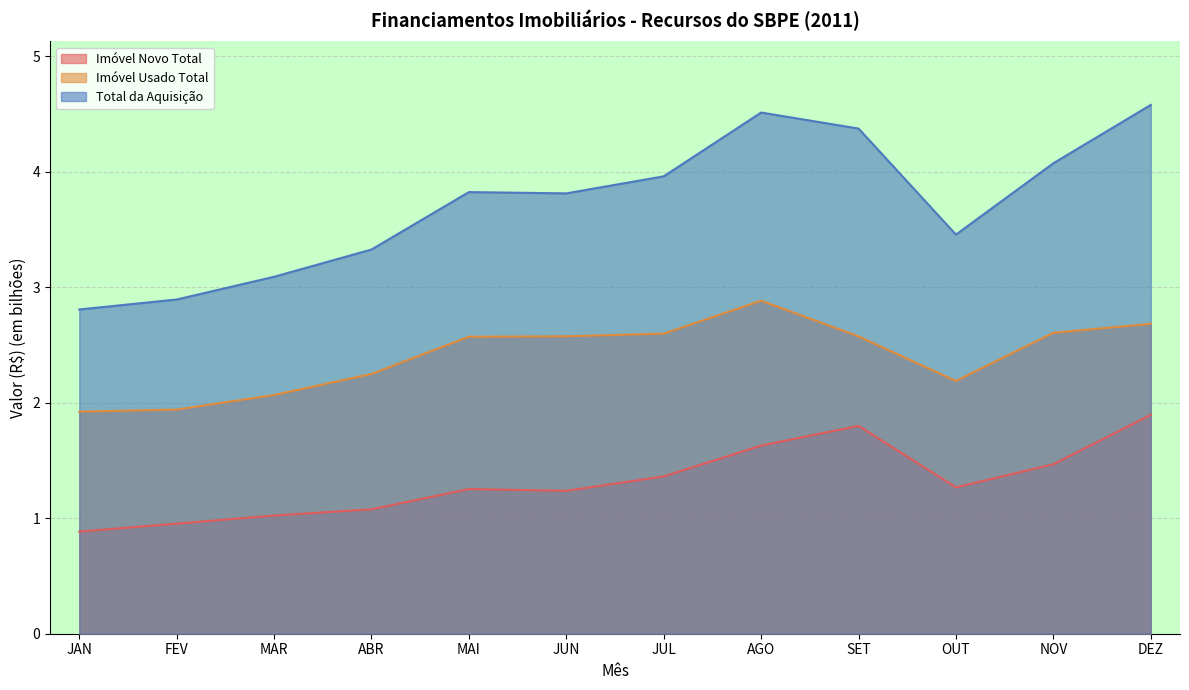

What is the label of the 12th point from the right?

JAN